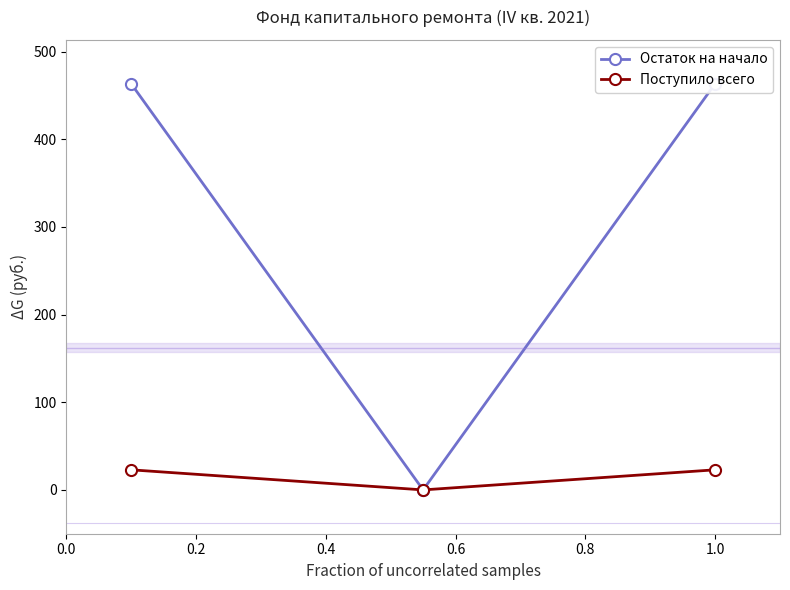

How many series are shown in this chart?

2